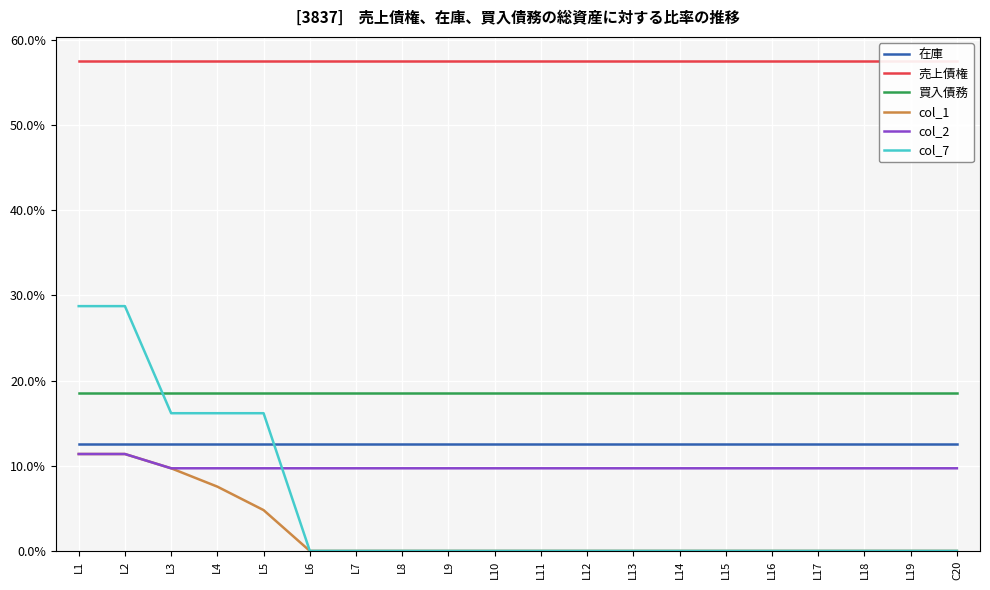

What is the spread (max minus min) of values at L11?

0.6